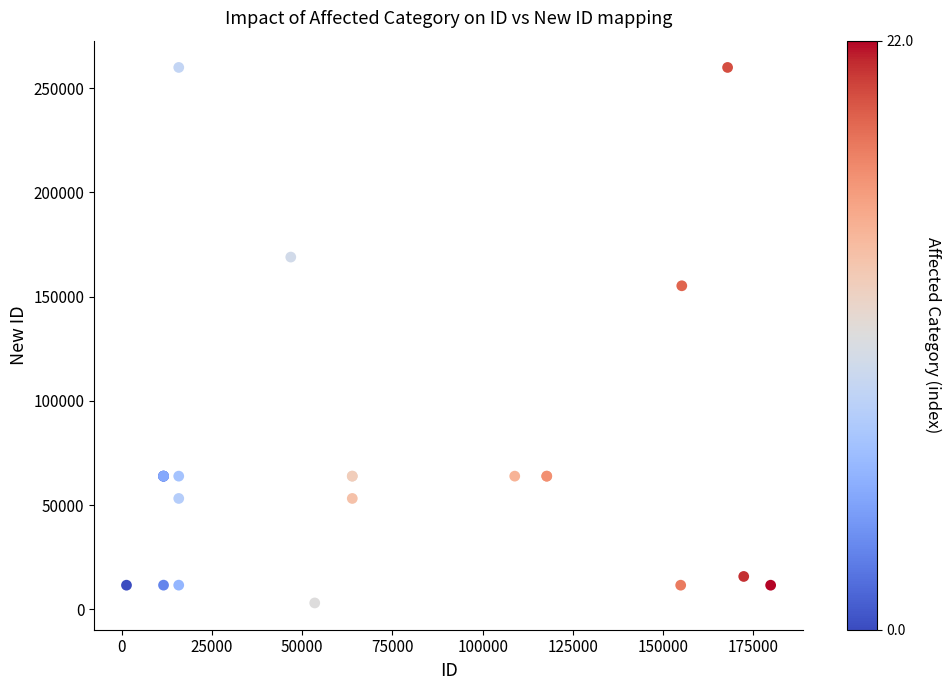

What Y value in the scatter plot is closest to 131510?

155226